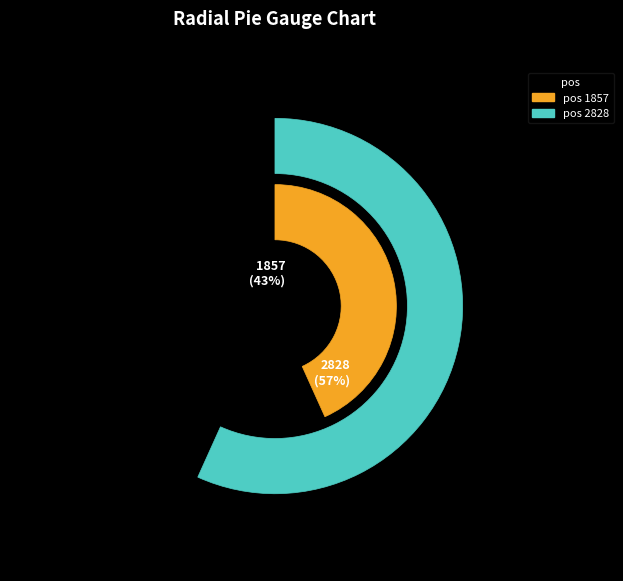

How many segments does this pie chart have?

2